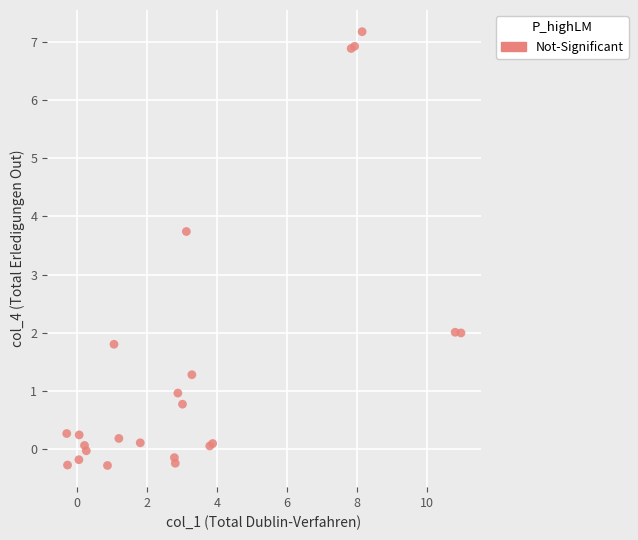

What Y value in the scatter plot is closest to 3?

3.7